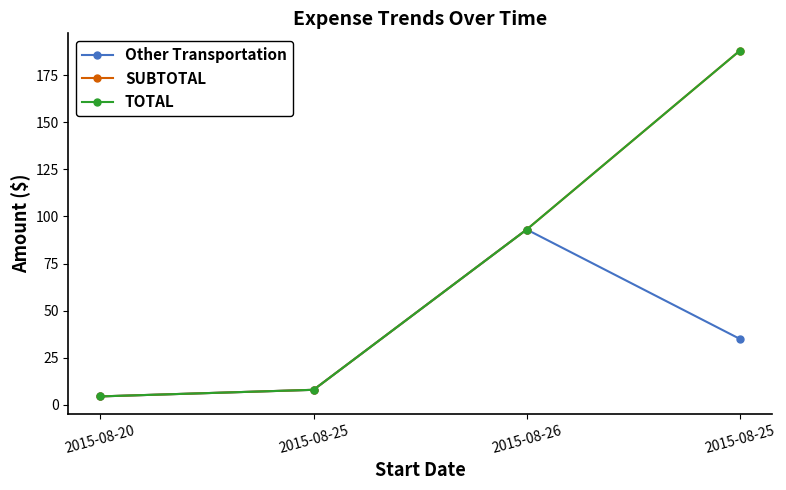

List the series in order of their peak value, highest first.

SUBTOTAL, TOTAL, Other Transportation